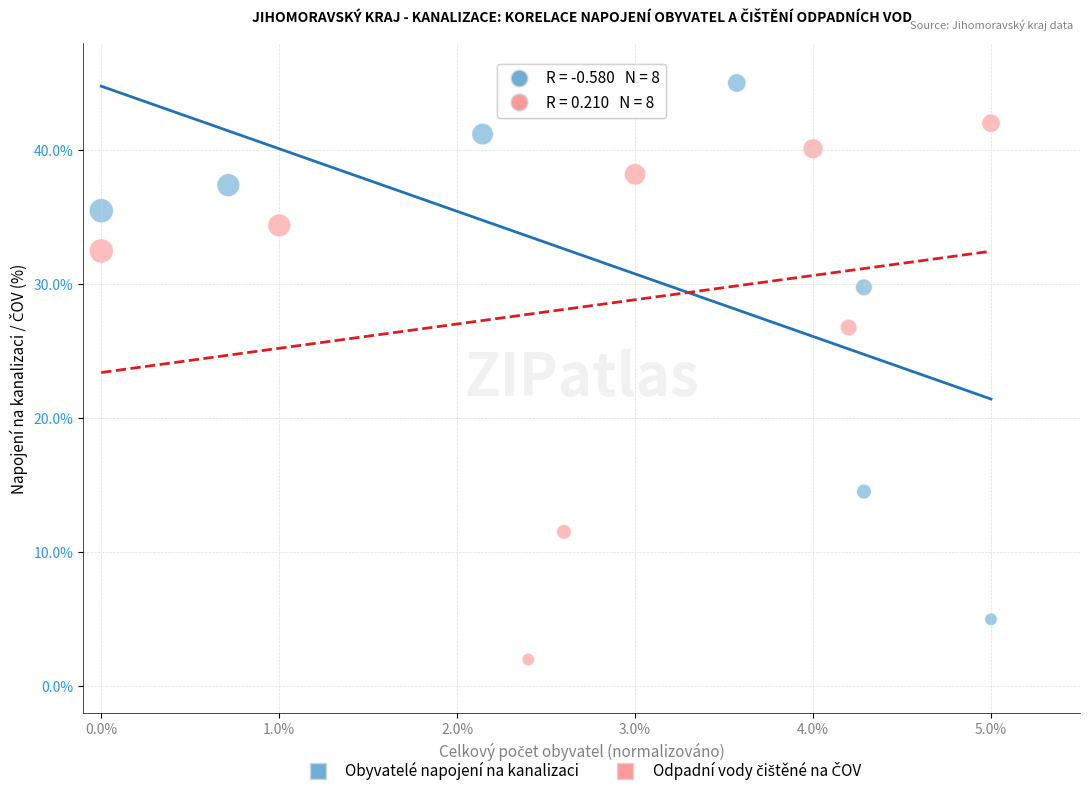

Which series reaches the maximum Y coordinate?

Obyvatelé napojení na kanalizaci